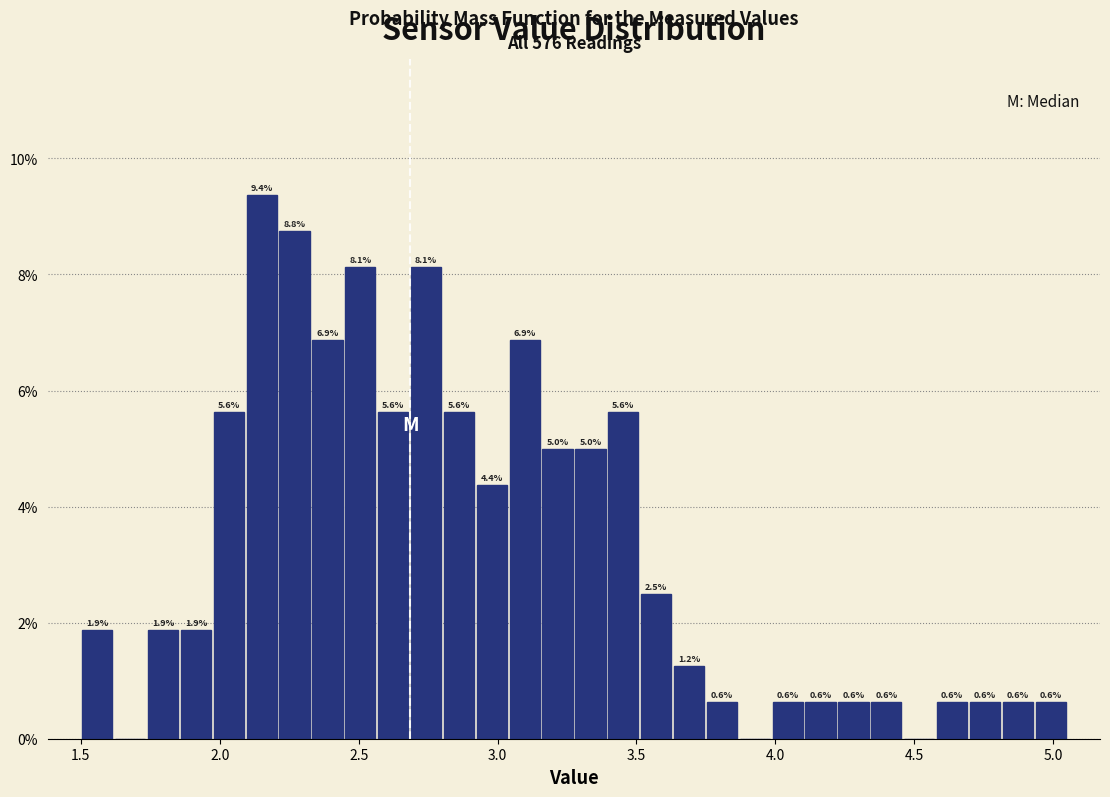

Around what value on the x-axis is the tallest bar? Give the approximate position of its centre, as read against the axis.

2.15